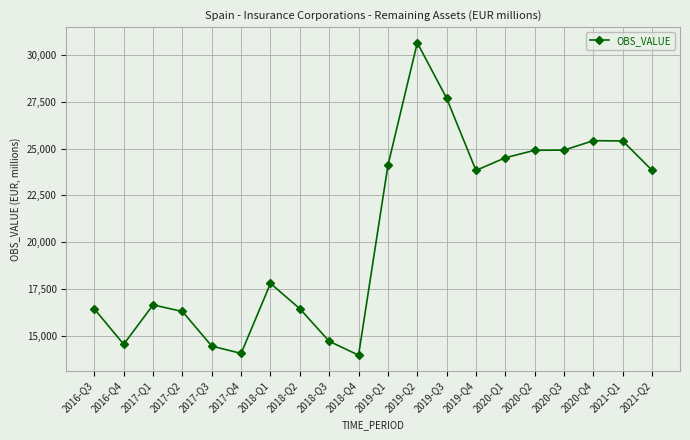

What is the average value?

20526